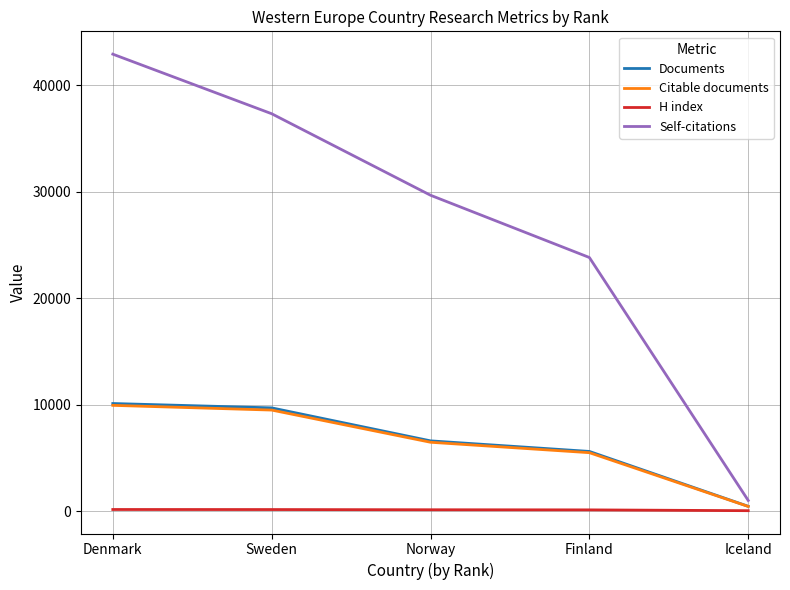

Where does the Citable documents series first go above 6474?

Denmark